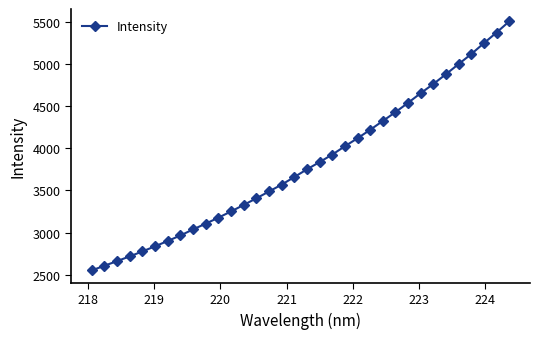

What is the smallest value displayed?

2552.1